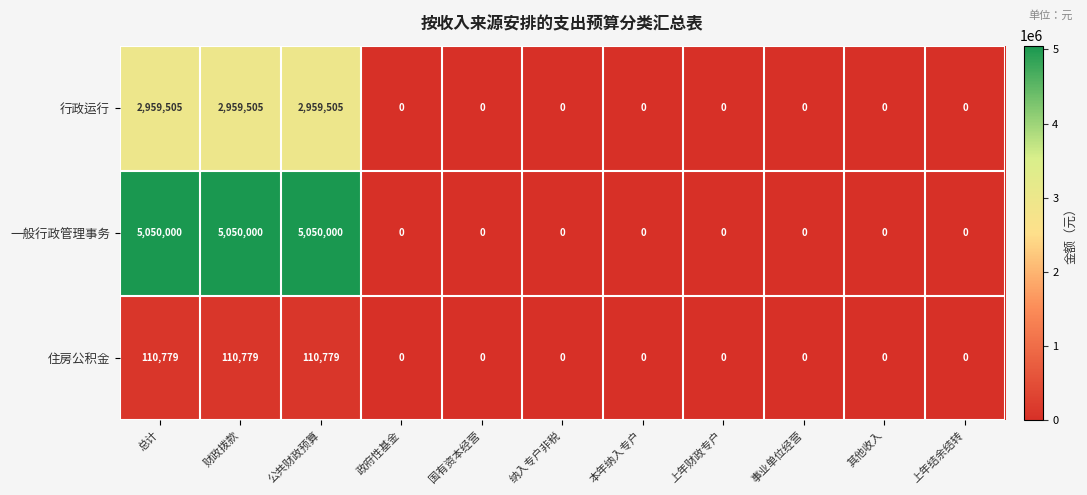

List the series in order of their overall mean, lowest first.

住房公积金, 行政运行, 一般行政管理事务